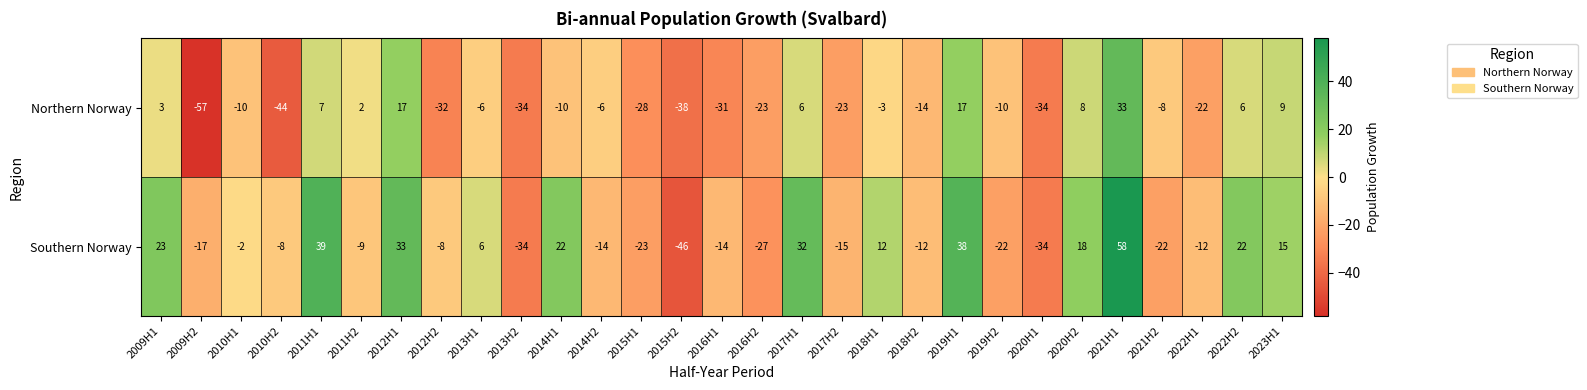

The value of Northern Norway at 2016H2 is -40. True or false?

False